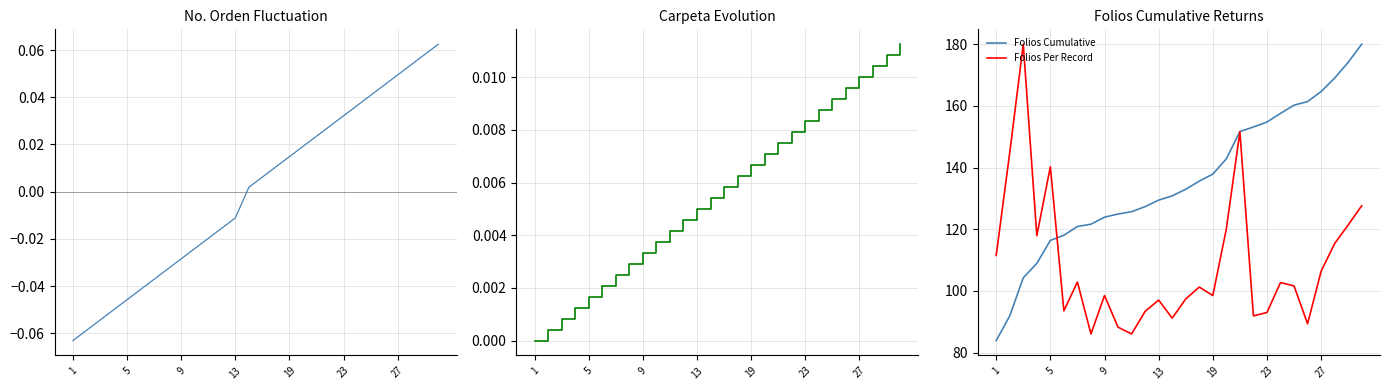

Reading left to right, what are all the values shown in this chart?

No. Orden: -0.1	-0.1	-0.1	-0.1	-0.0	-0.0	-0.0	-0.0	-0.0	-0.0	-0.0	-0.0	-0.0	0.0	0.0	0.0	0.0	0.0	0.0	0.0	0.0	0.0	0.0	0.0	0.0	0.1	0.1	0.1
Carpeta: 0.0	0.0	0.0	0.0	0.0	0.0	0.0	0.0	0.0	0.0	0.0	0.0	0.0	0.0	0.0	0.0	0.0	0.0	0.0	0.0	0.0	0.0	0.0	0.0	0.0	0.0	0.0	0.0
Folios Cumulative: 83.9	91.9	104.3	108.9	116.4	118.1	120.9	121.6	123.9	124.9	125.7	127.3	129.4	130.8	133.0	135.6	137.9	142.8	151.7	153.1	154.8	157.6	160.2	161.4	164.6	169.0	174.1	180.0
Folios Per Record: 111.5	144.8	180.0	117.9	140.3	93.6	102.9	86.0	98.5	88.2	86.0	93.4	97.0	91.2	97.4	101.2	98.5	120.1	151.6	91.9	93.0	102.7	101.6	89.3	106.4	115.3	121.4	127.6